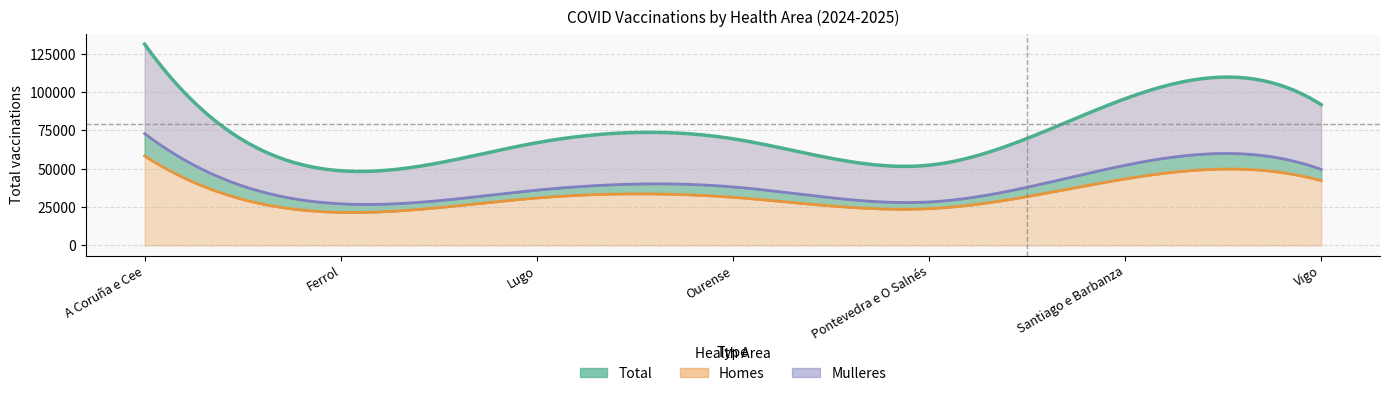

Where does the Mulleres series first go above 38196?

A Coruña e Cee